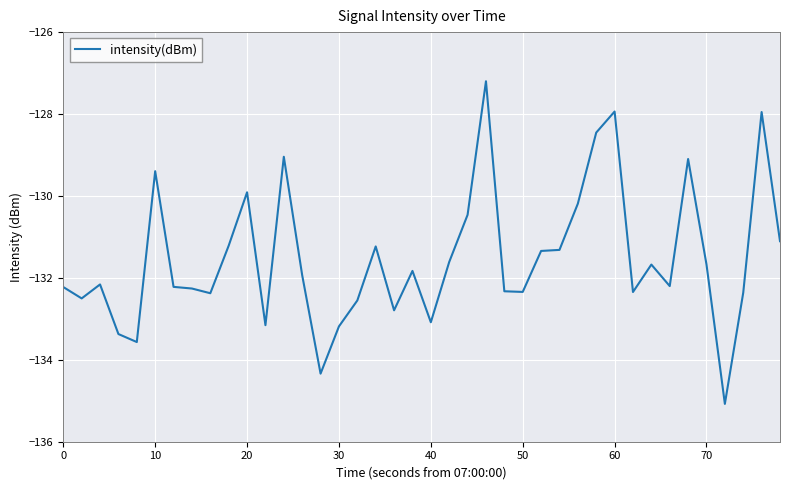

What is the difference between the maximum and minimum values?

7.9